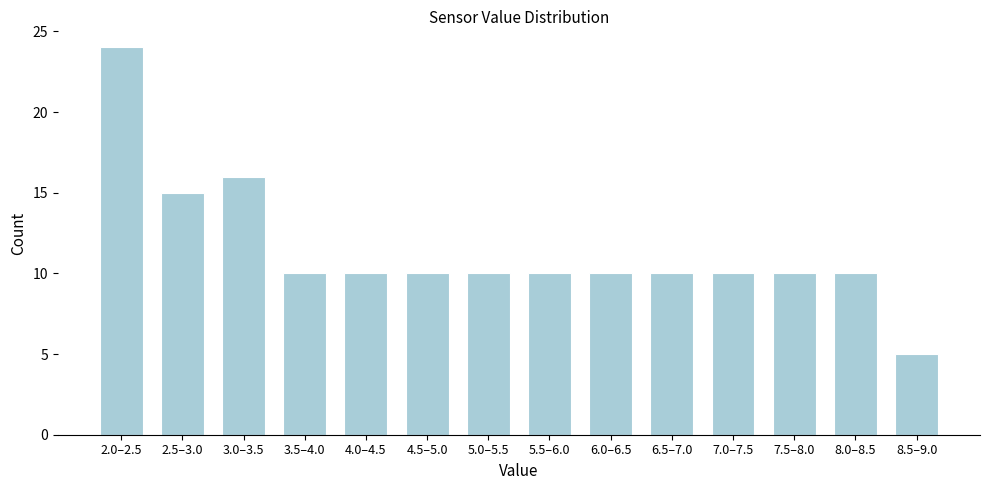

Reading left to right, transcribe all the data shown in this chart.

2.0–2.5=24	2.5–3.0=15	3.0–3.5=16	3.5–4.0=10	4.0–4.5=10	4.5–5.0=10	5.0–5.5=10	5.5–6.0=10	6.0–6.5=10	6.5–7.0=10	7.0–7.5=10	7.5–8.0=10	8.0–8.5=10	8.5–9.0=5